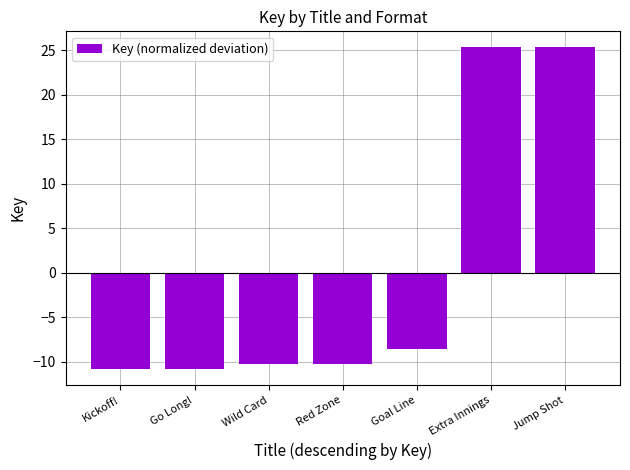

What is the change in value from Go Long! to Goal Line?

+2.2